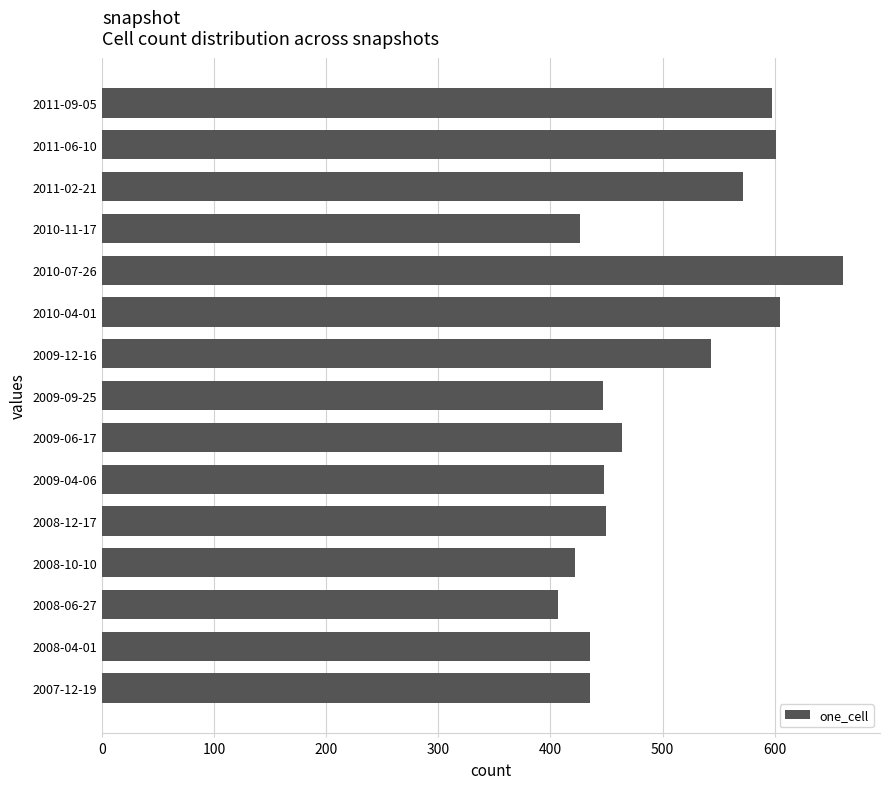

Which has a higher value, 2011-02-21 or 2008-12-17?

2011-02-21